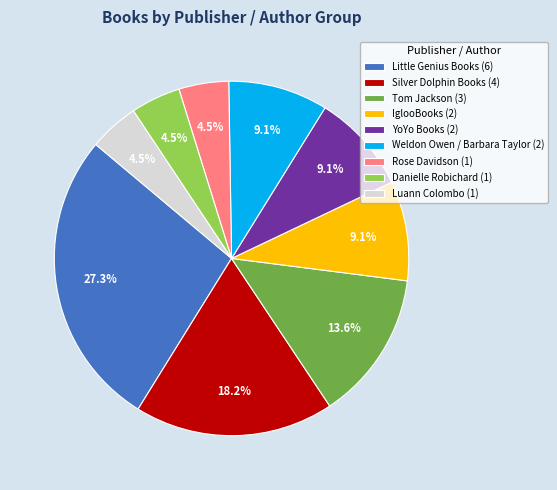

Between Tom Jackson and YoYo Books, which is larger?

Tom Jackson